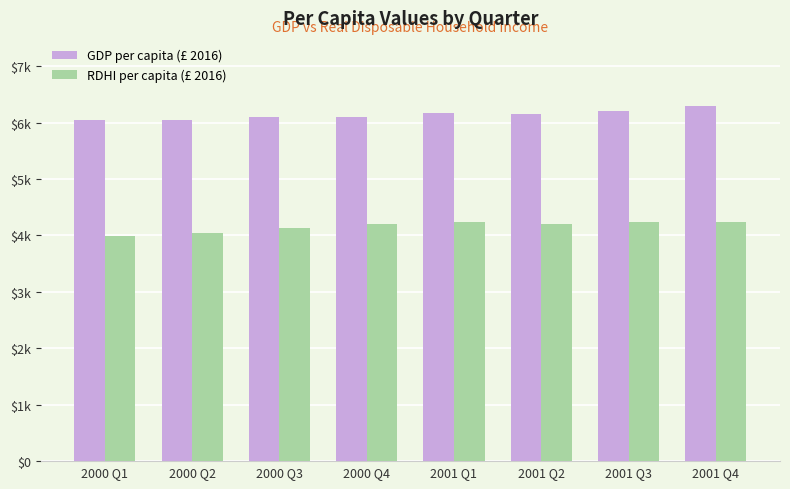

Which has a higher value, 2001 Q1 or 2001 Q3?

2001 Q3